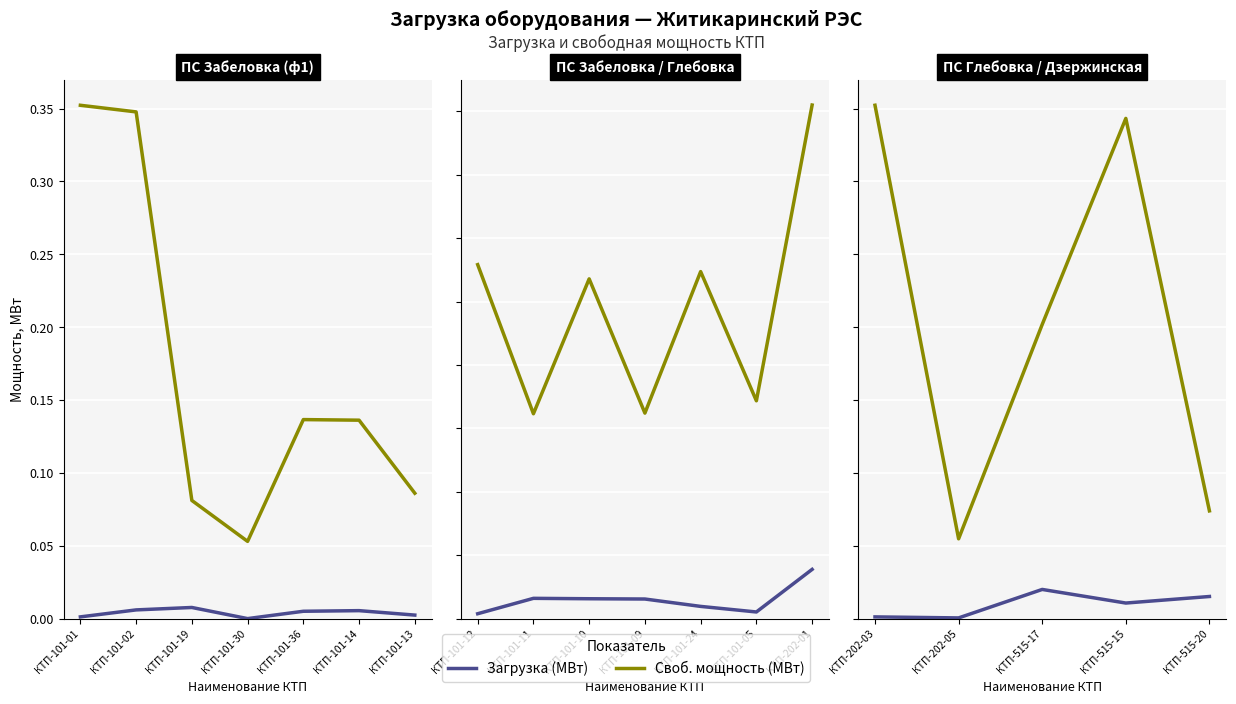

True or false: Загрузка (МВт) and Своб. мощность (МВт) intersect in this chart.

False